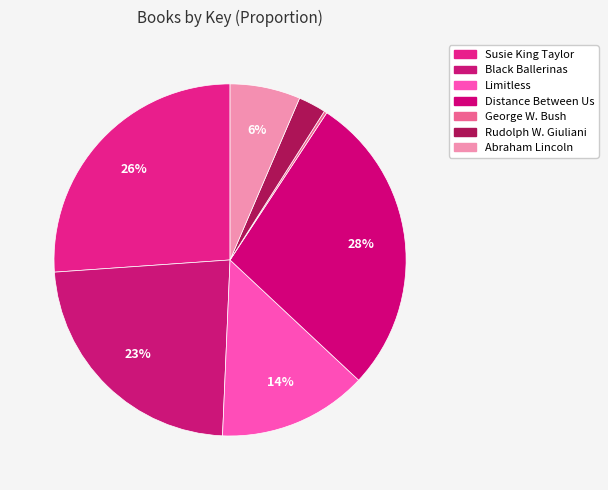

Rank the categories by value from lowest to highest.

George W. Bush, Rudolph W. Giuliani, Abraham Lincoln, Limitless, Black Ballerinas, Susie King Taylor, Distance Between Us